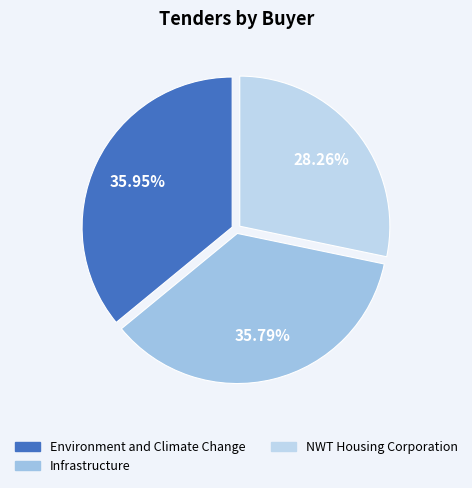

Count the number of slices in the pie.

3